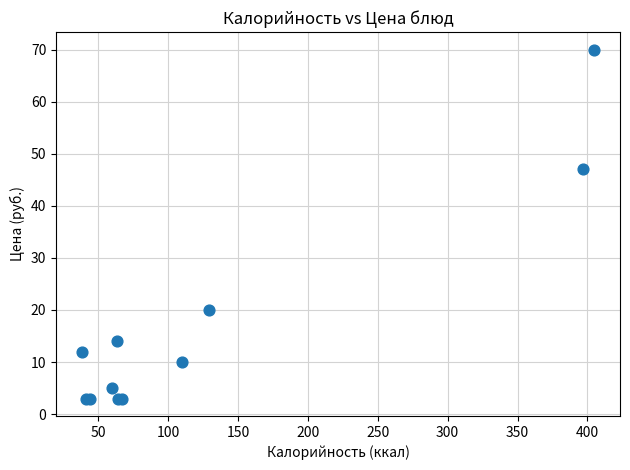

What Y value in the scatter plot is closest to 36?

47